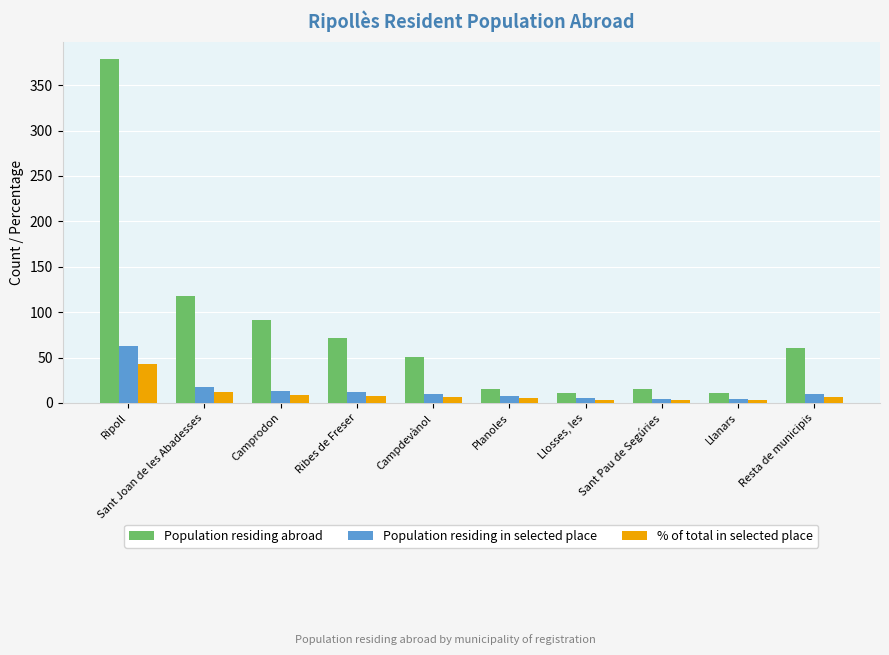

What is the total value across all series at Campdevànol?

67.8